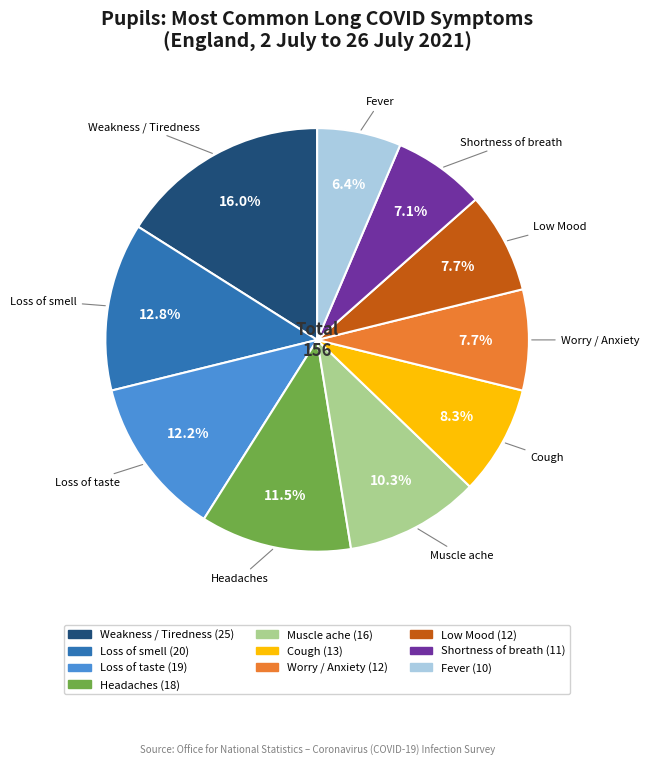

Combined, do Fever and Cough account for over 50%?

No